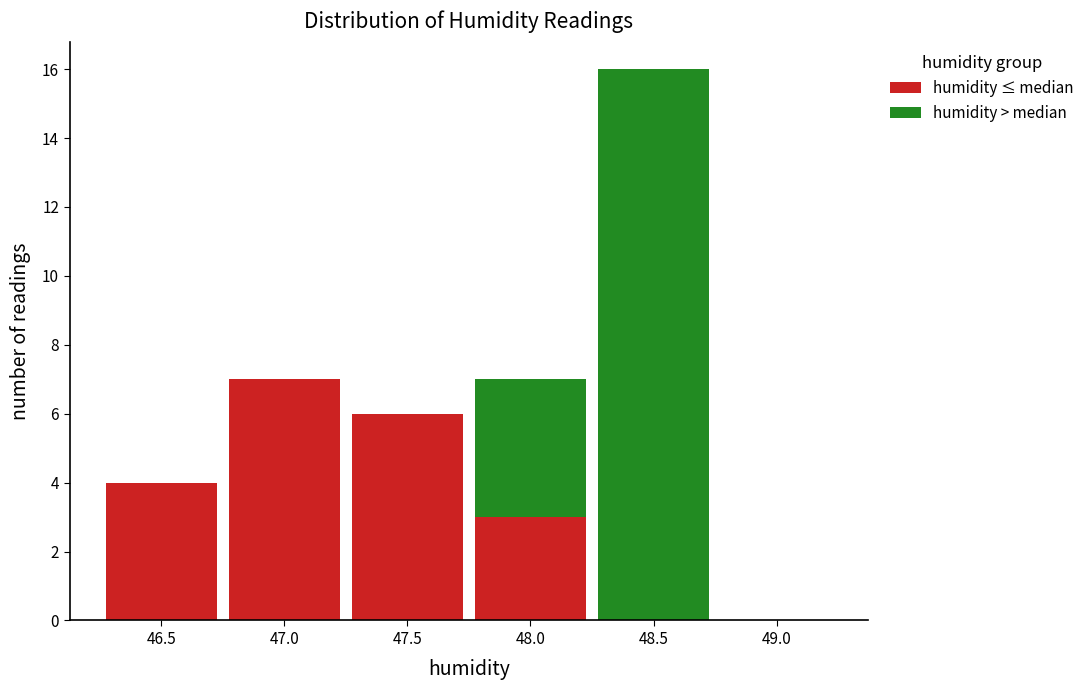

What is the total height of the stacked bar covering 46.75 to 47.25 on the x-axis? The values are not printed on the chart, so give them approximately, as read against the axis.

7